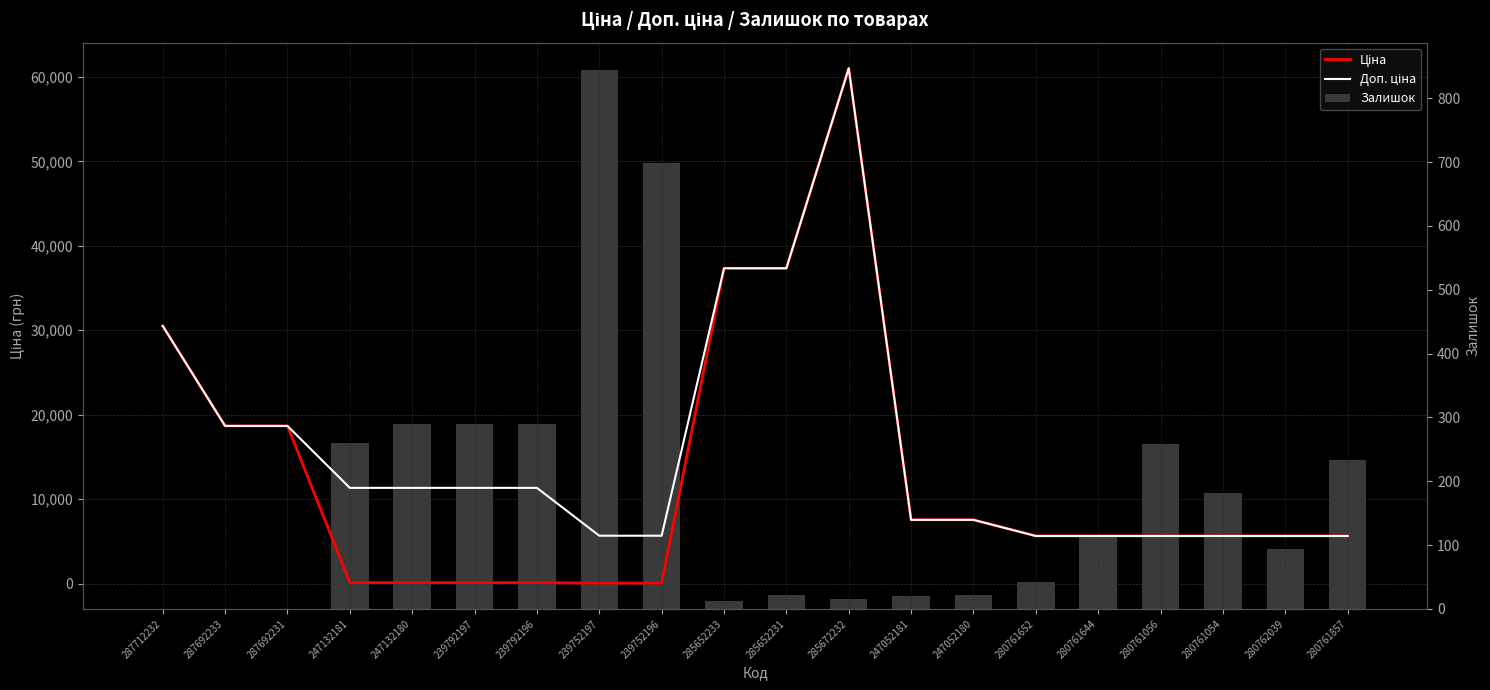

What is the label of the 8th bar from the right?

247052181